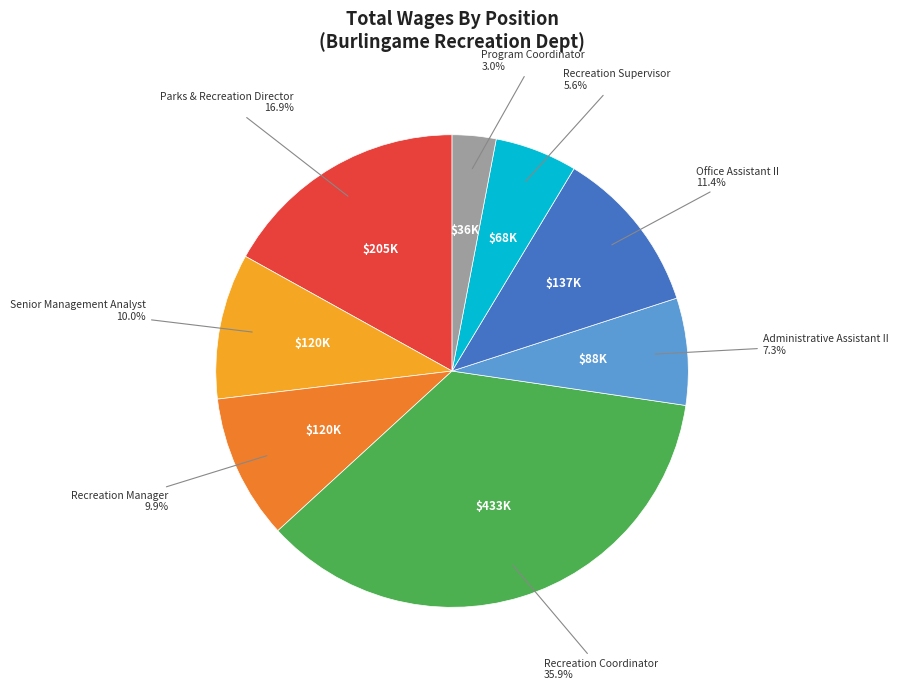

What portion of the pie excludes Program Coordinator?

97.0%